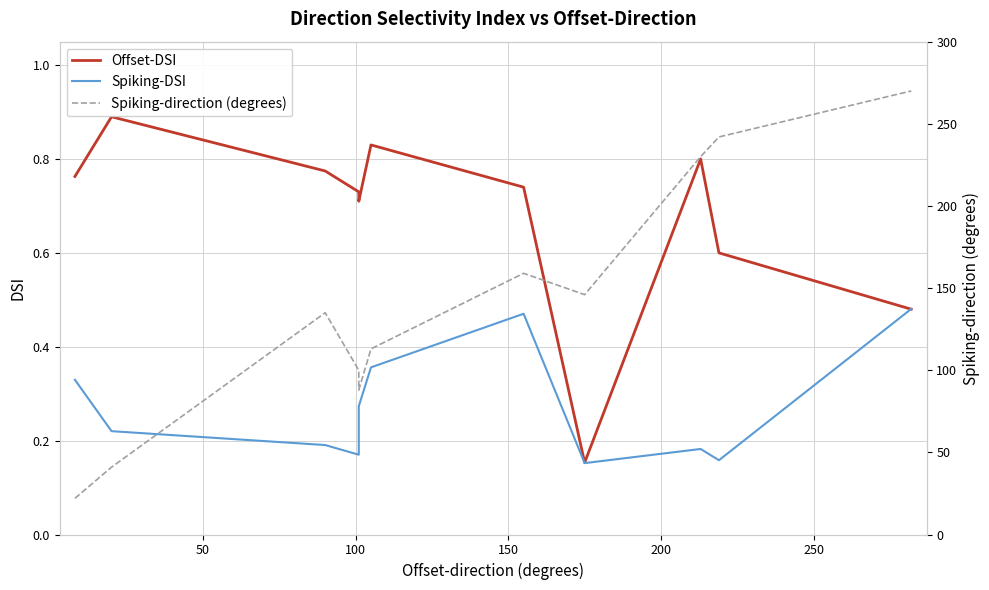

Reading left to right, list all the values displayed in this chart.

Offset-DSI: 0.8	0.9	0.8	0.7	0.7	0.8	0.7	0.2	0.8	0.6	0.5
Spiking-DSI: 0.3	0.2	0.2	0.2	0.3	0.4	0.5	0.2	0.2	0.2	0.5
Spiking-direction (degrees): 22.0	41.0	135.0	100.0	88.0	113.0	159.0	146.0	230.0	242.0	270.0